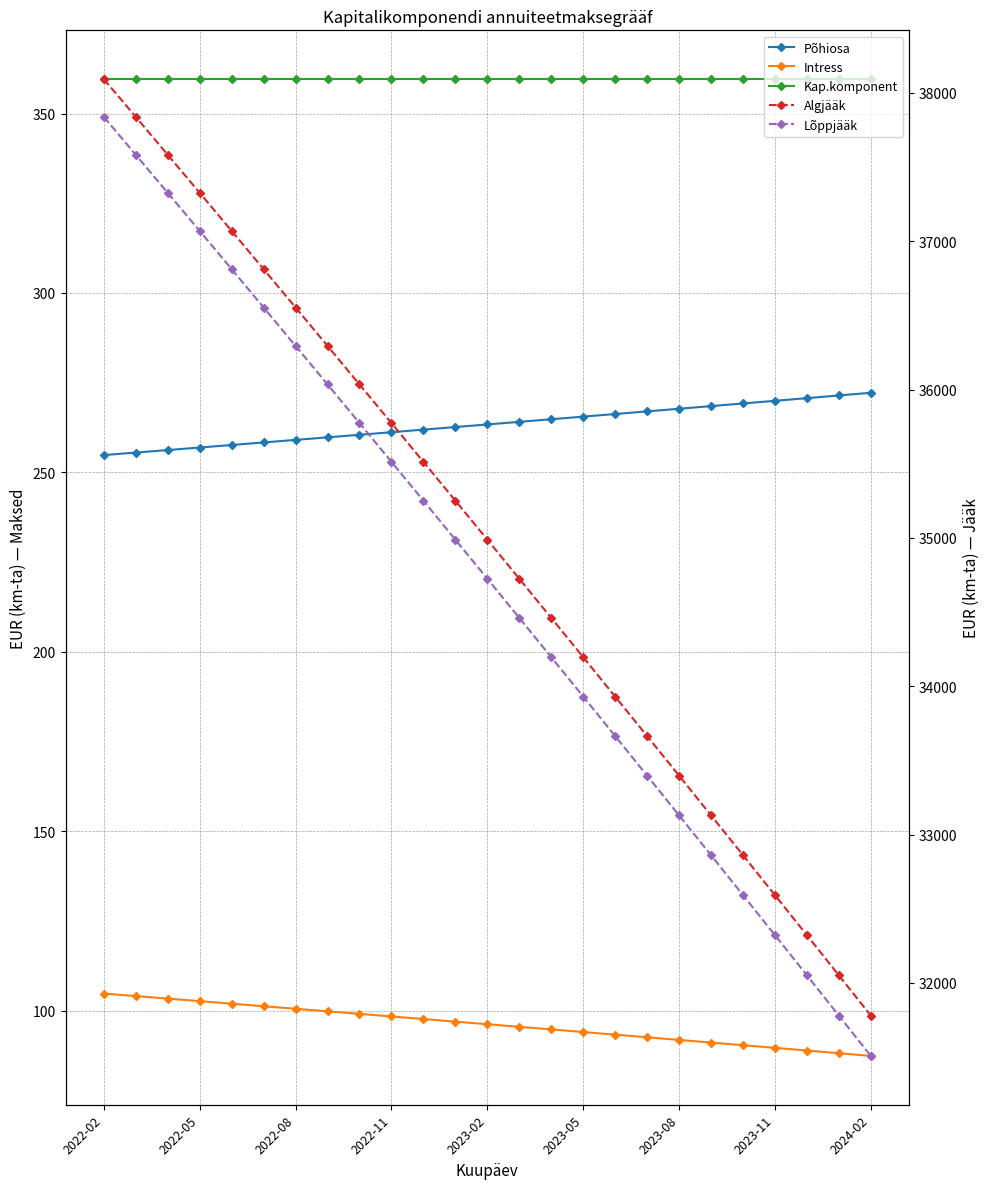

What is the value of the Lõppjääk point at the 20th from the left?

32861.2